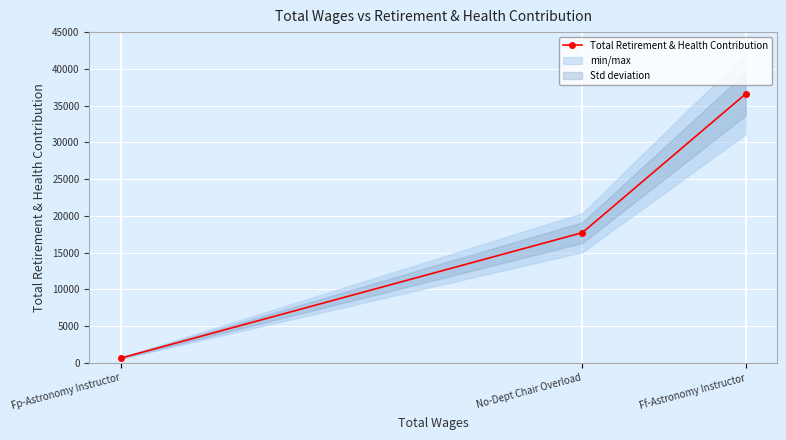

What is the difference between the maximum and second lowest values?

18869